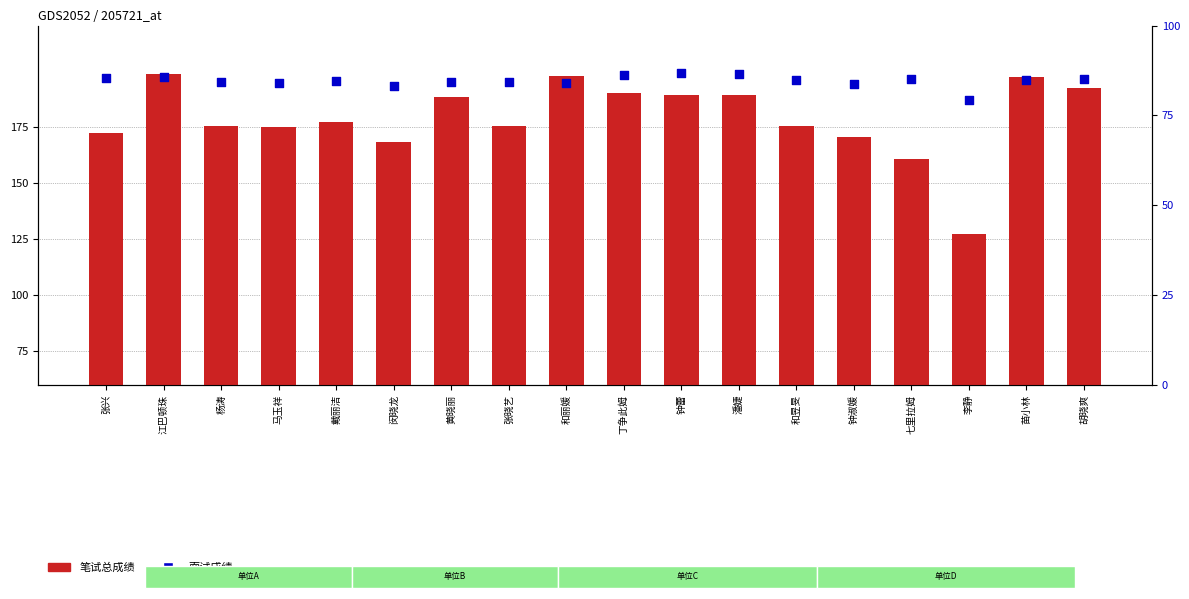

At how many categories does at least one series exceed 180?

8